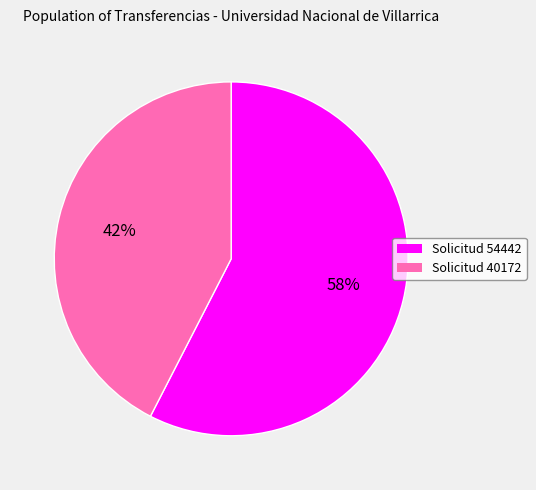

Count the number of slices in the pie.

2